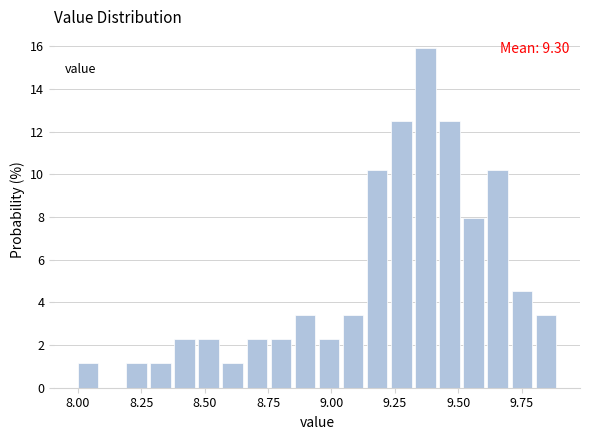

Around what value on the x-axis is the tallest bar? Give the approximate position of its centre, as read against the axis.

9.35